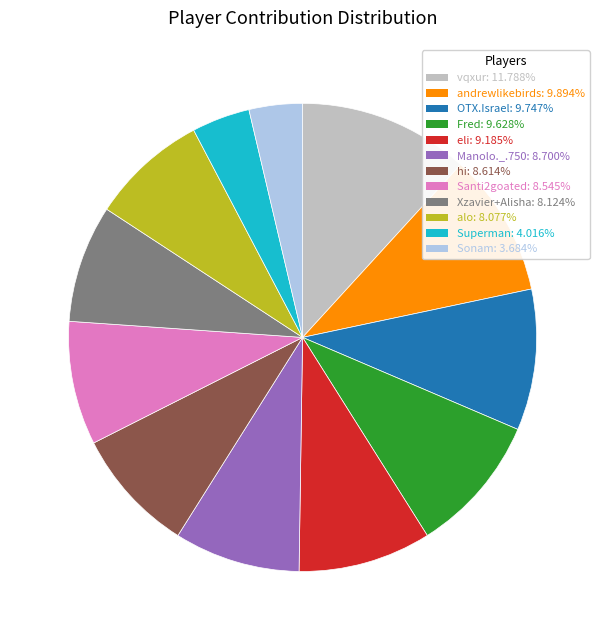

Does andrewlikebirds represent more than half of the total?

No